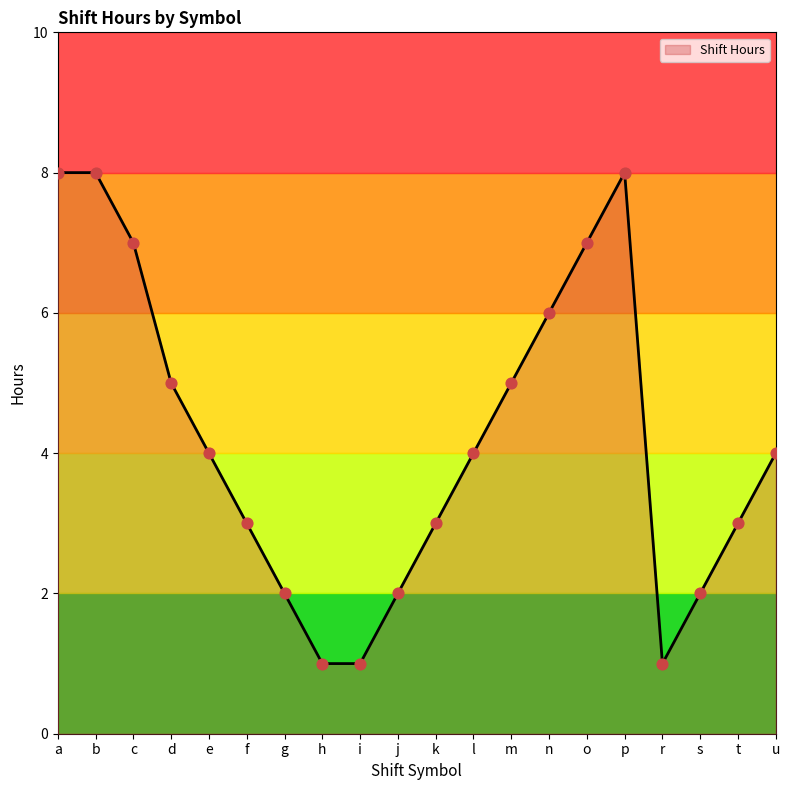

What is the change in value from o to r?

-6